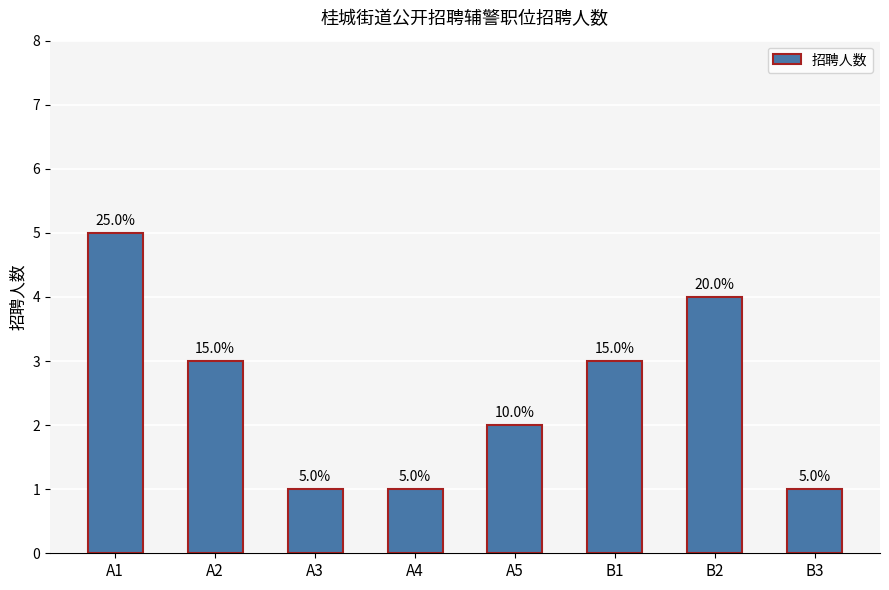

Read the value at B3.

1